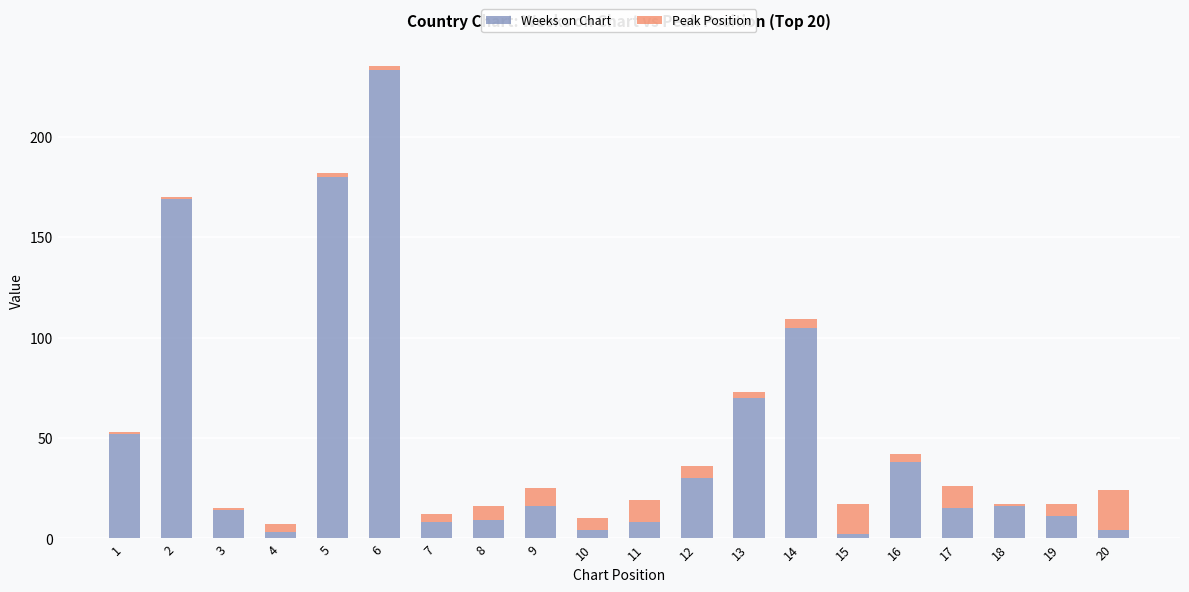

At which label is Weeks on Chart closest to 117?

14